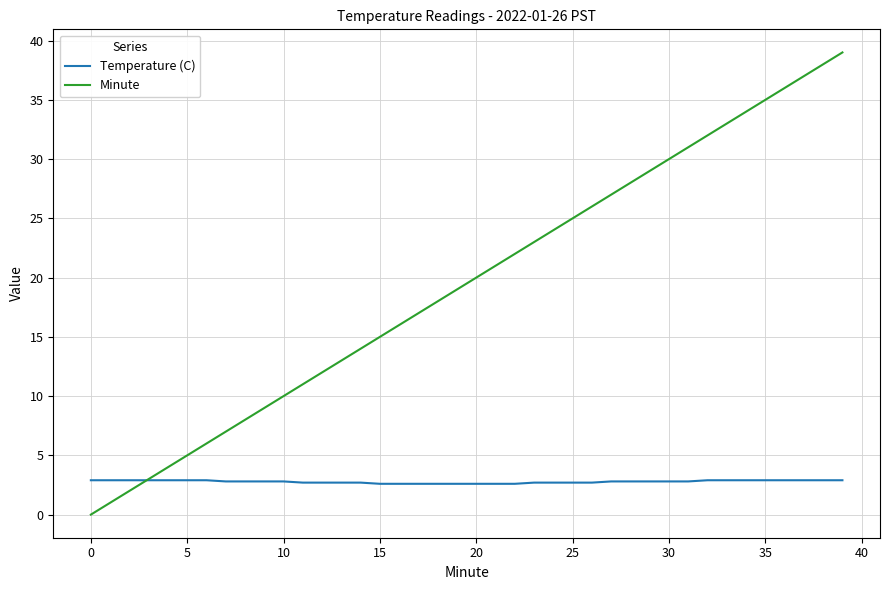

What are all the series names shown in the legend?

Temperature (C), Minute